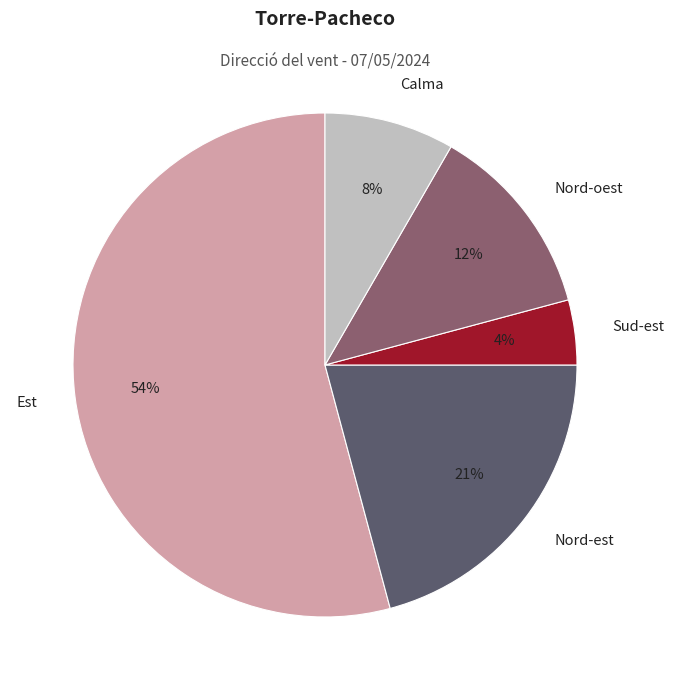

Is there a majority slice in this chart?

Yes